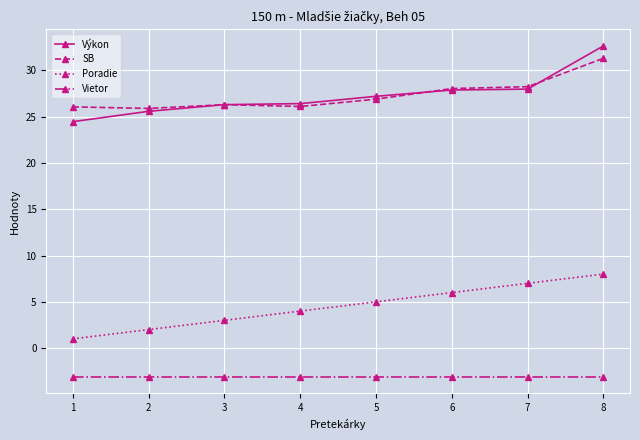

List the labels in order of Poradie value, largest first.

8, 7, 6, 5, 4, 3, 2, 1